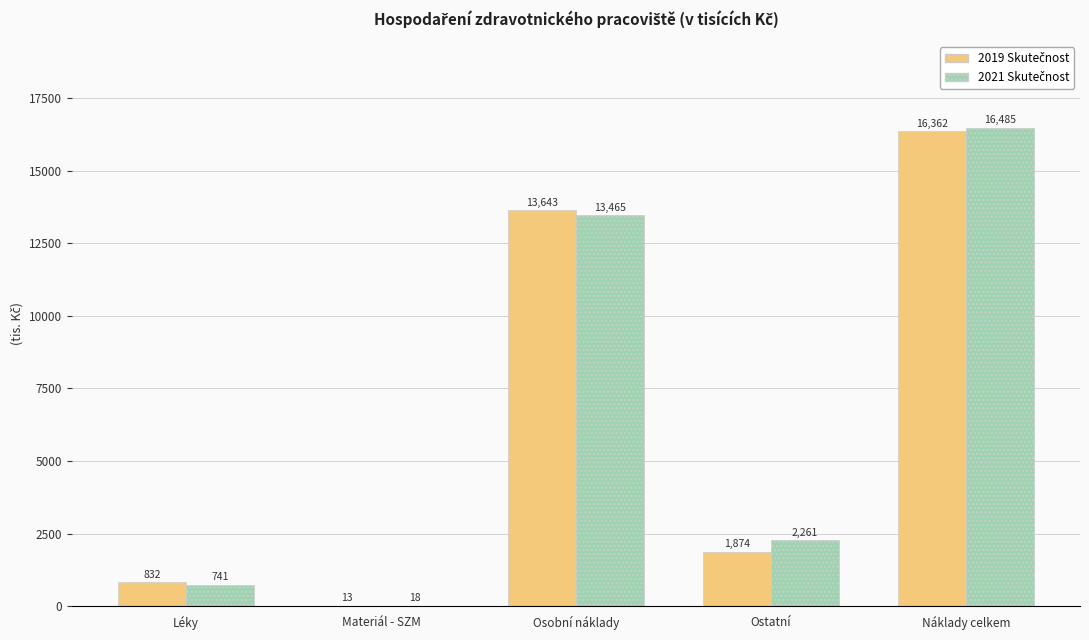

At which category is the sum across all series the highest?

Náklady celkem